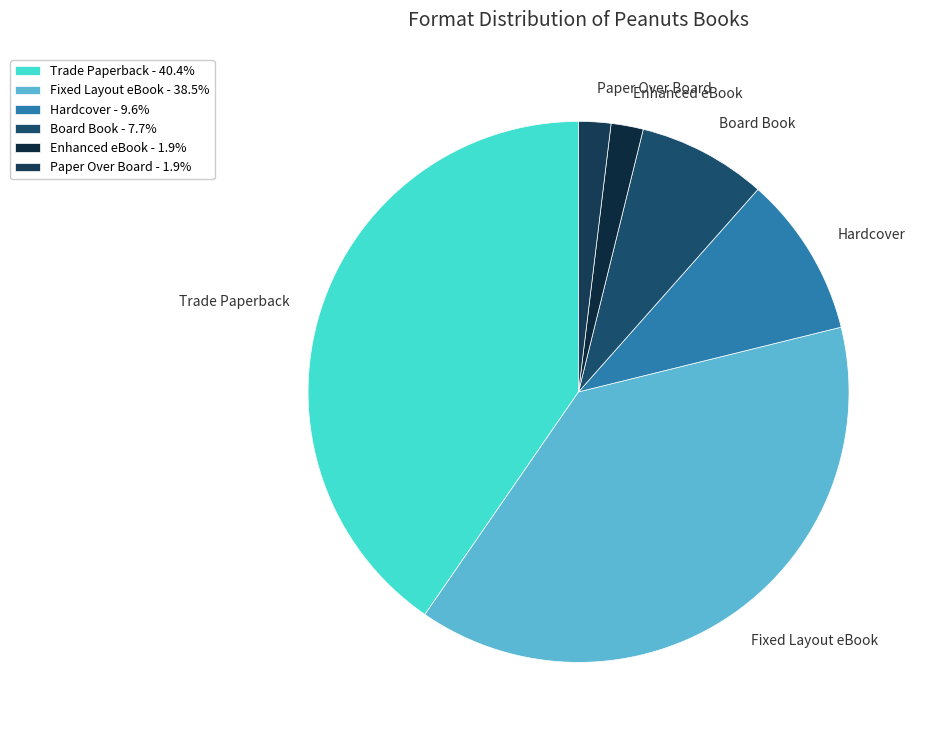

True or false: Hardcover accounts for 10% of the total.

True